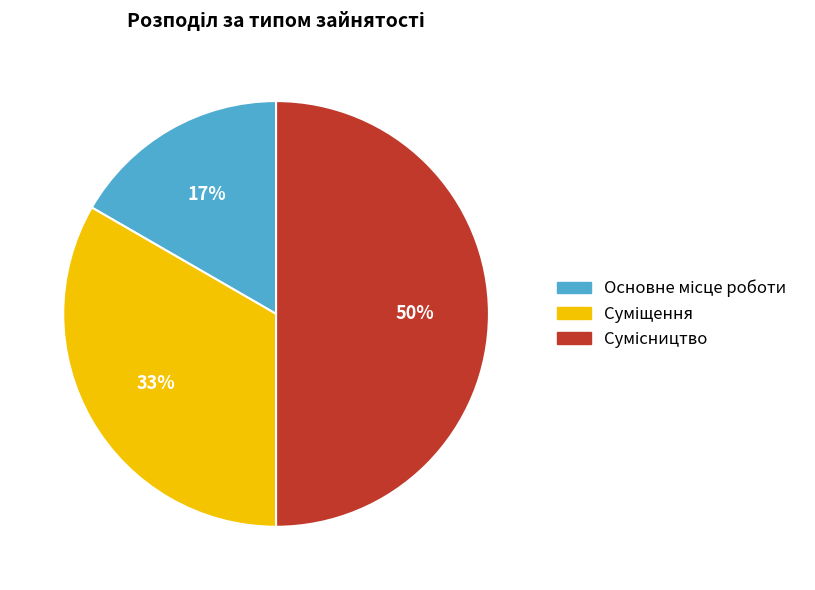

To the nearest percent, what is the difference between the largest and smallest slice percentages?

33%